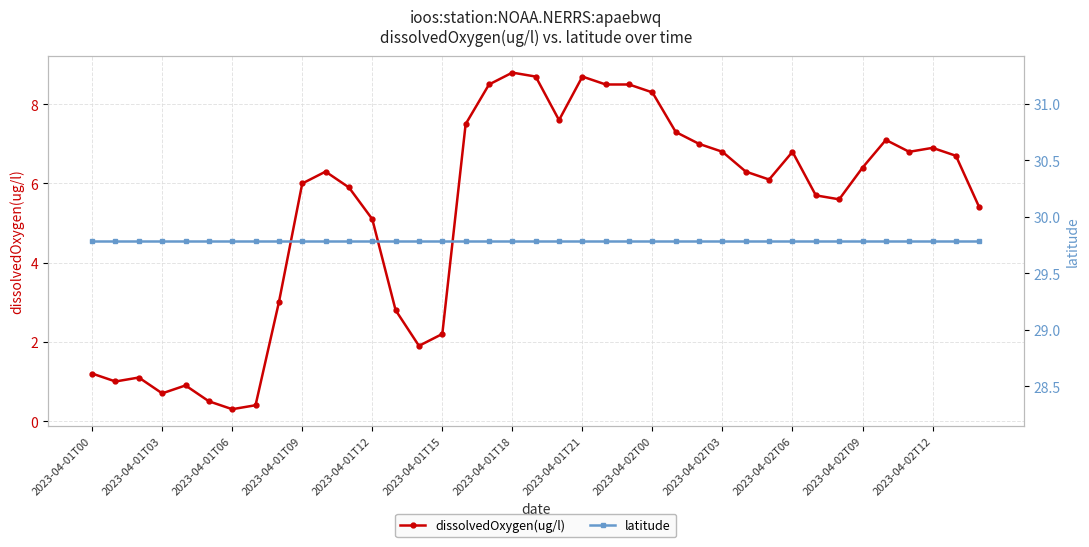

True or false: dissolvedOxygen(ug/l) has more than 2 points higher than both neighbors.

True